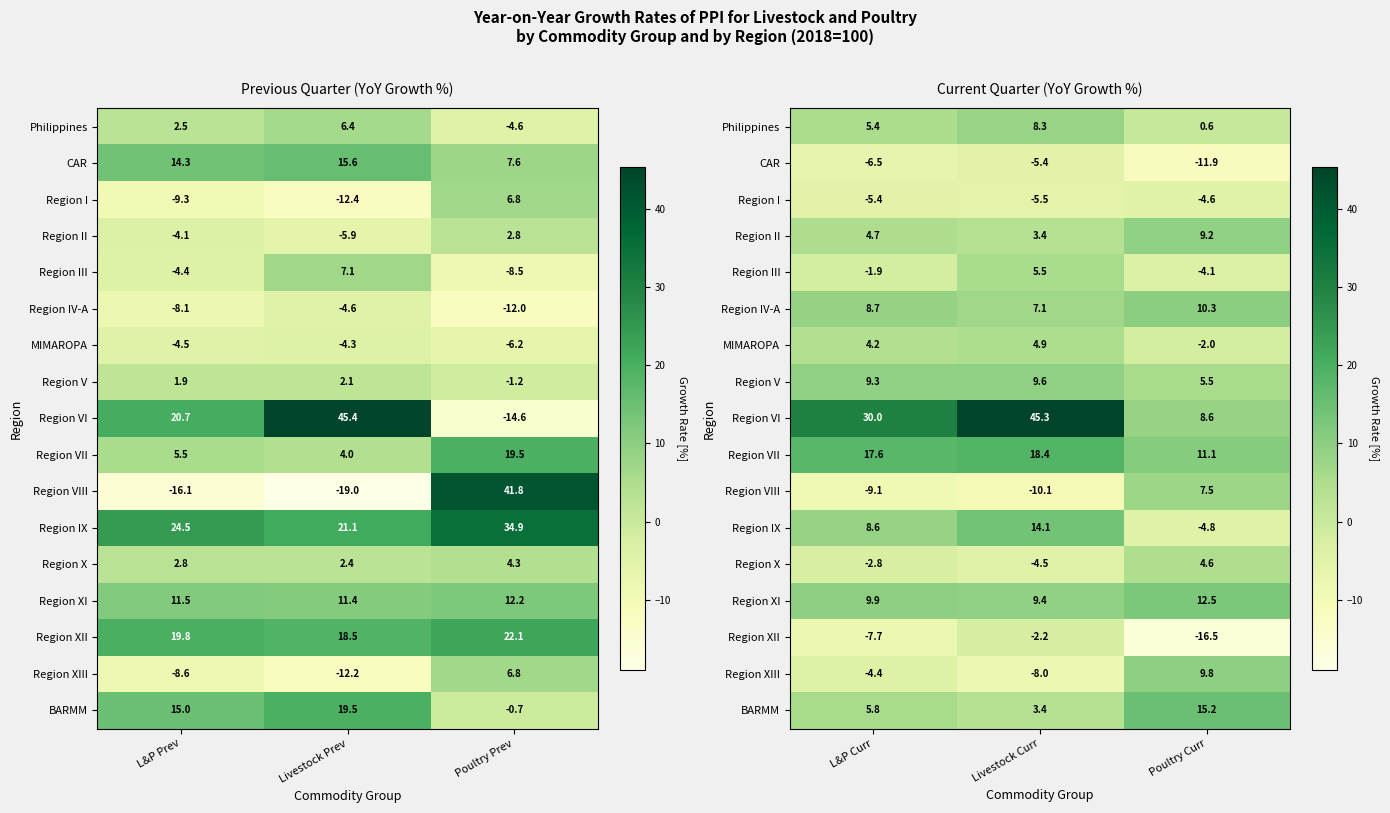

Rank the categories by Region XIII value from lowest to highest.

Livestock Curr, L&P Curr, Poultry Curr